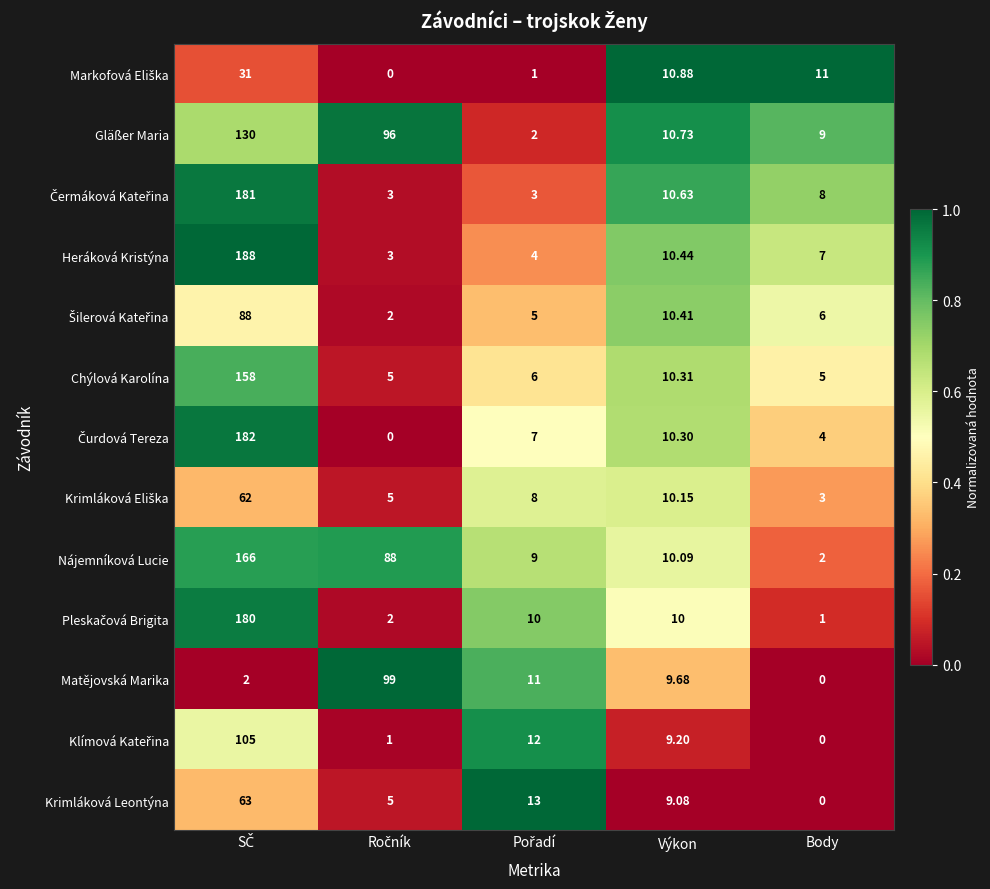

Where is Heráková Kristýna nearest to the value 95?

Výkon